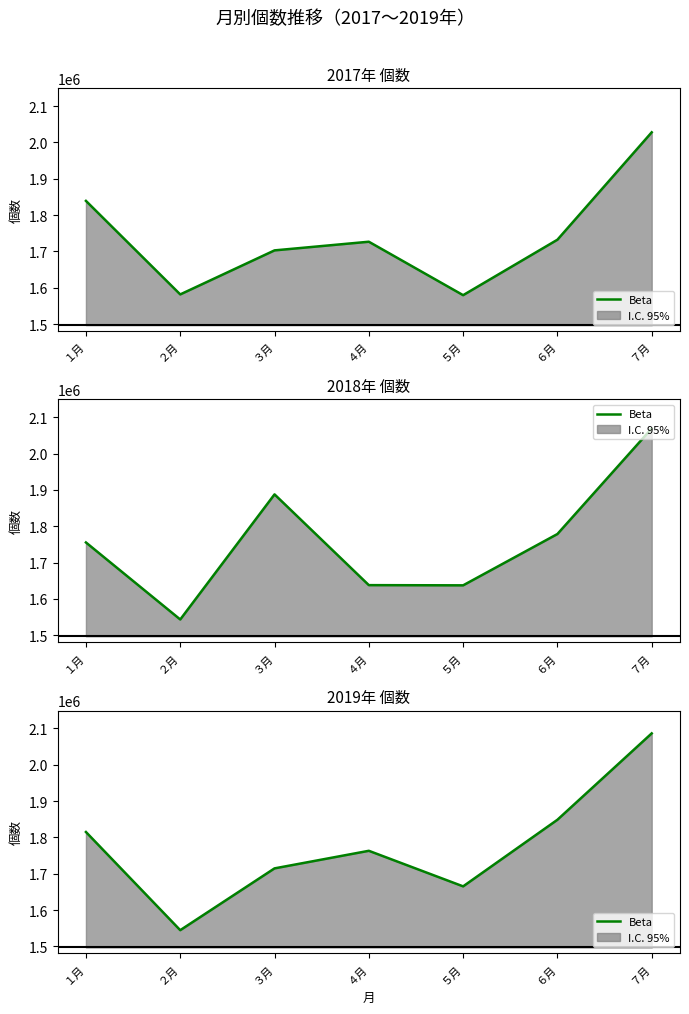

What is the approximate value at ６月, to the nearest 50?

1848500